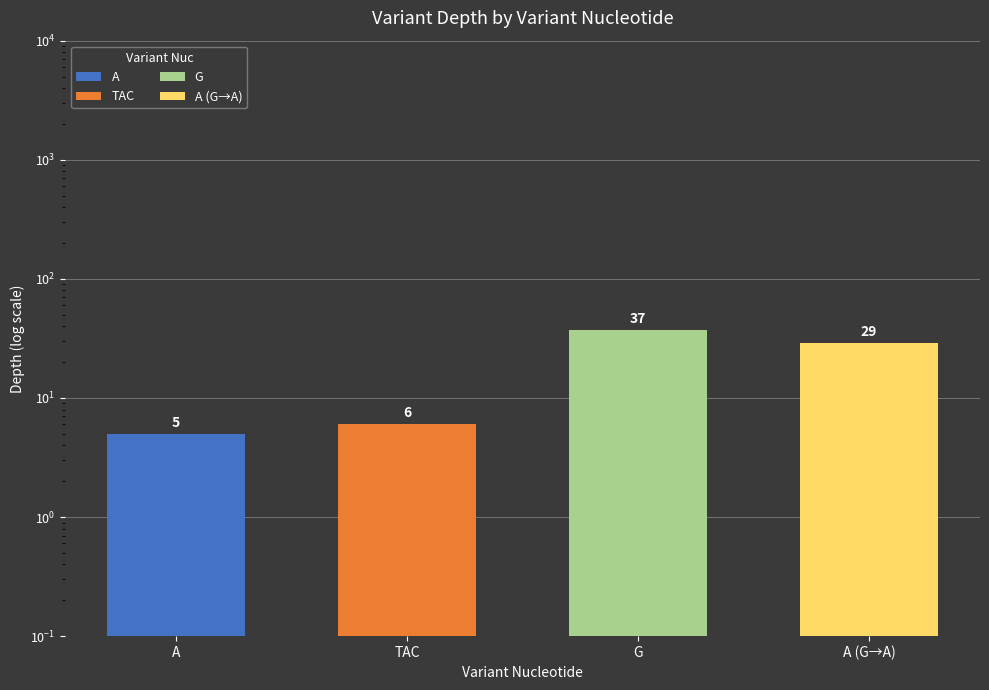

Are the bars grouped side by side (vs. stacked)?

No